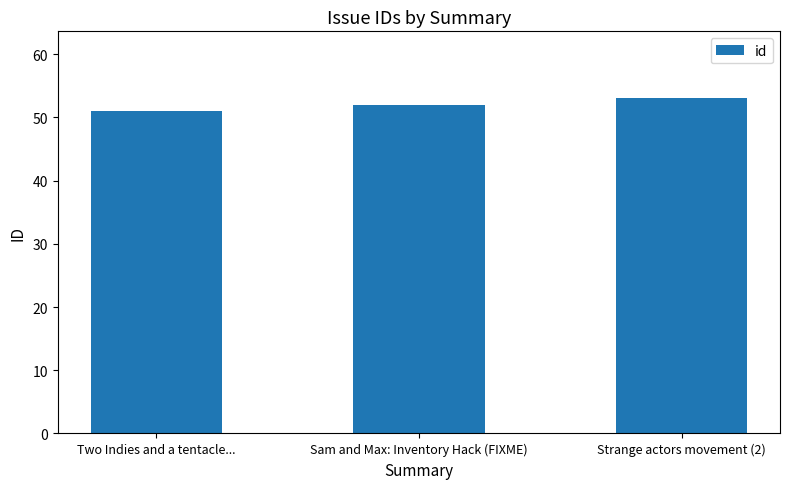

What is the approximate value at Sam and Max: Inventory Hack (FIXME)?

52